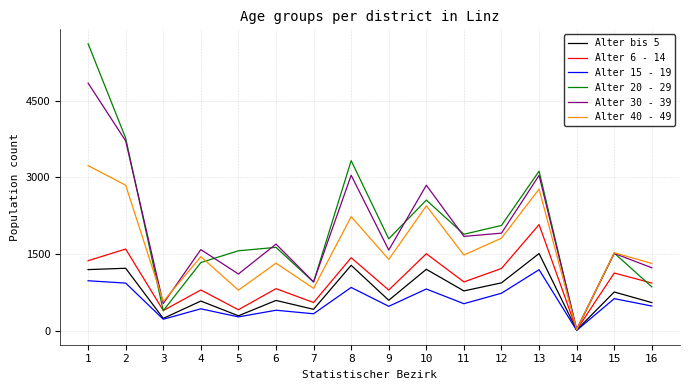

What is the average value of the Alter 6 - 14 series?

999